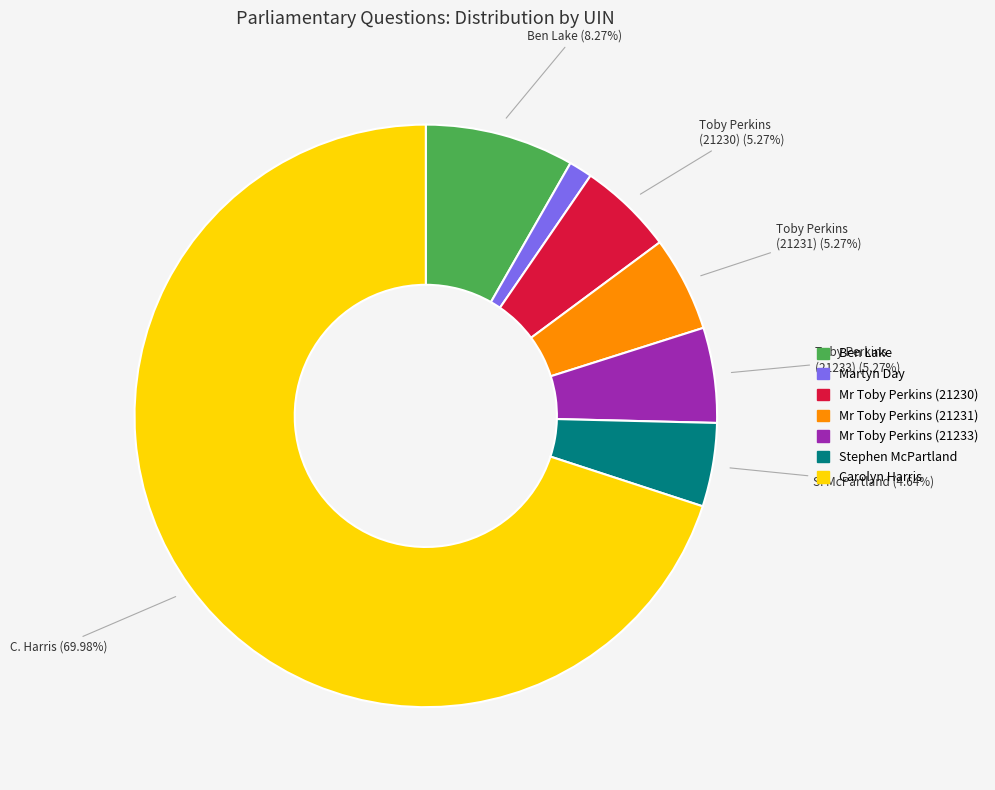

What percentage is the Mr Toby Perkins (21231) slice, to the nearest percent?

5%